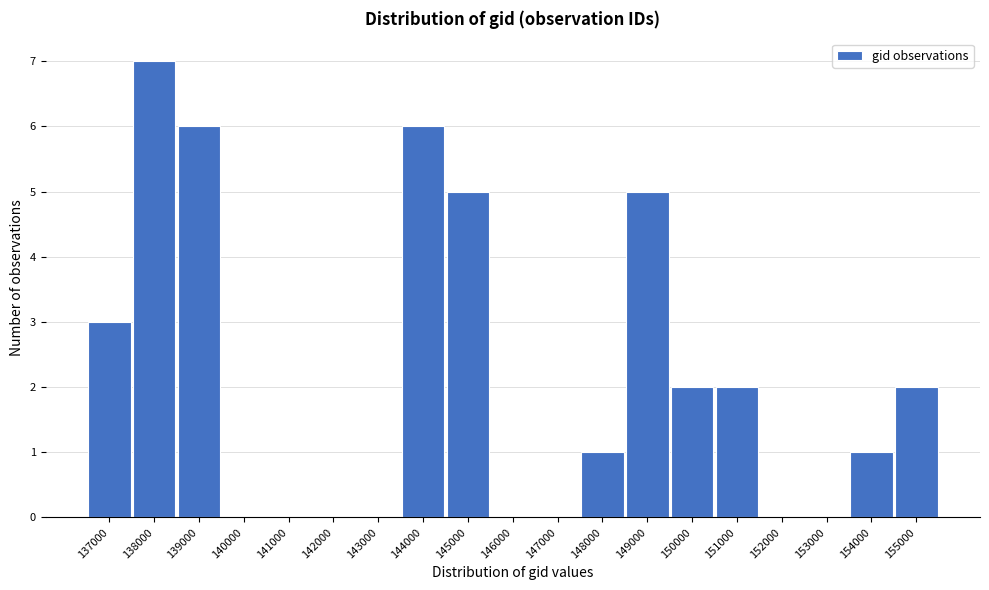

Reading right to left, extract all data points from this chart.

155000=2	154000=1	153000=0	152000=0	151000=2	150000=2	149000=5	148000=1	147000=0	146000=0	145000=5	144000=6	143000=0	142000=0	141000=0	140000=0	139000=6	138000=7	137000=3